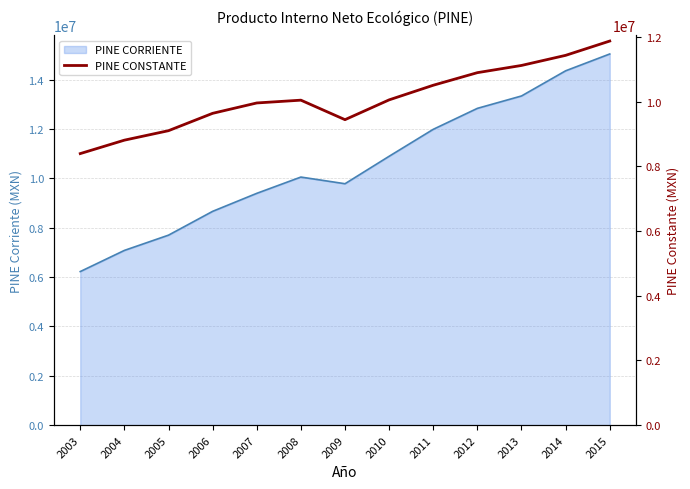

The value of PINE CORRIENTE at 2010 is 10891463.0. True or false?

True